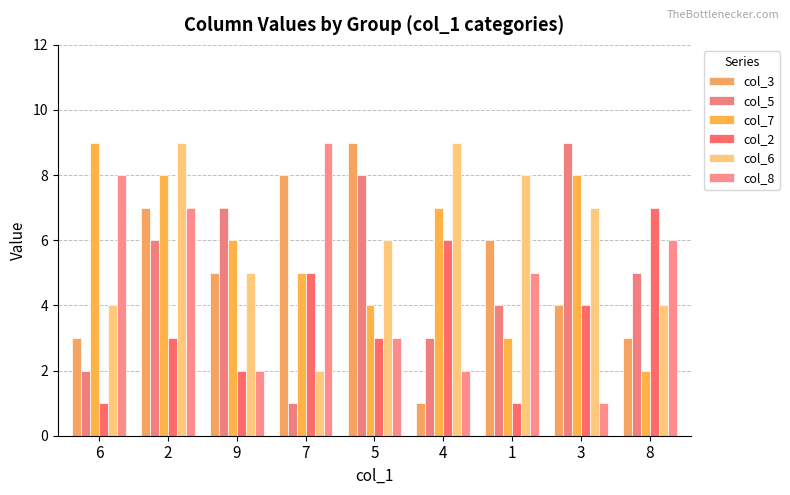

What is the approximate value of col_7 at 5?

4